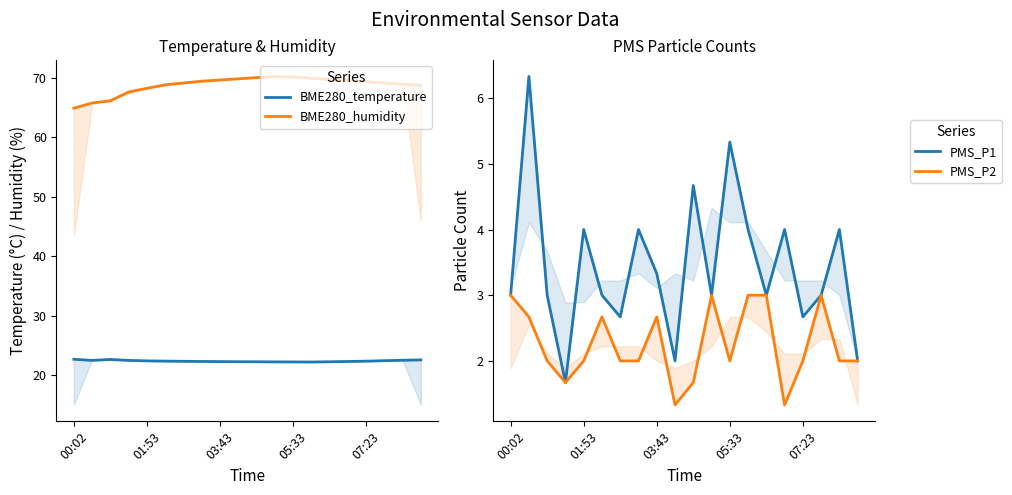

What are all the series names shown in the legend?

BME280_temperature, BME280_humidity, PMS_P1, PMS_P2